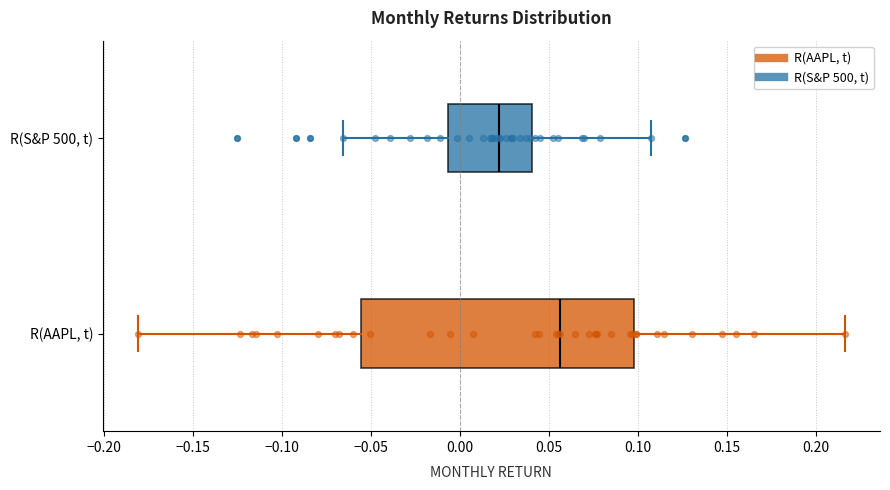

Where is the right edge of the box for R(S&P 500, t) on the x-axis? The values are not printed on the chart, so give them approximately, as read against the axis.

0.040